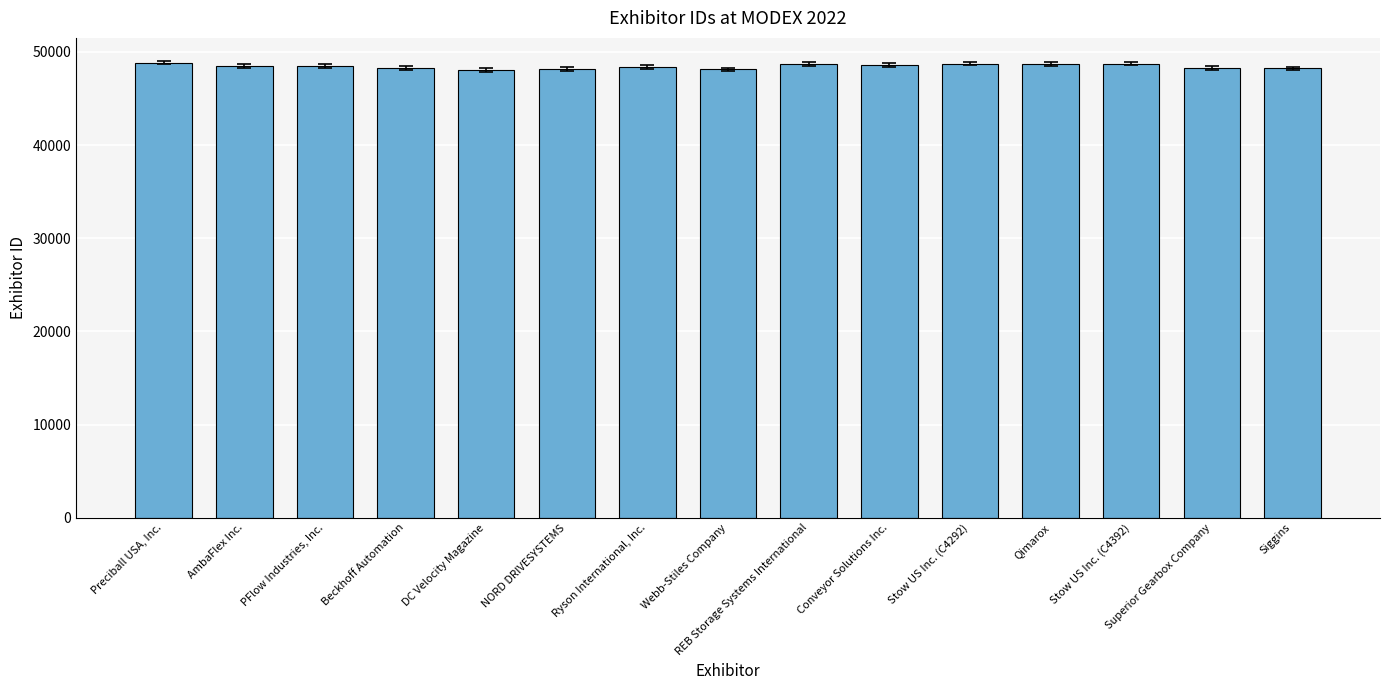

How many data points are less than 48450?

7